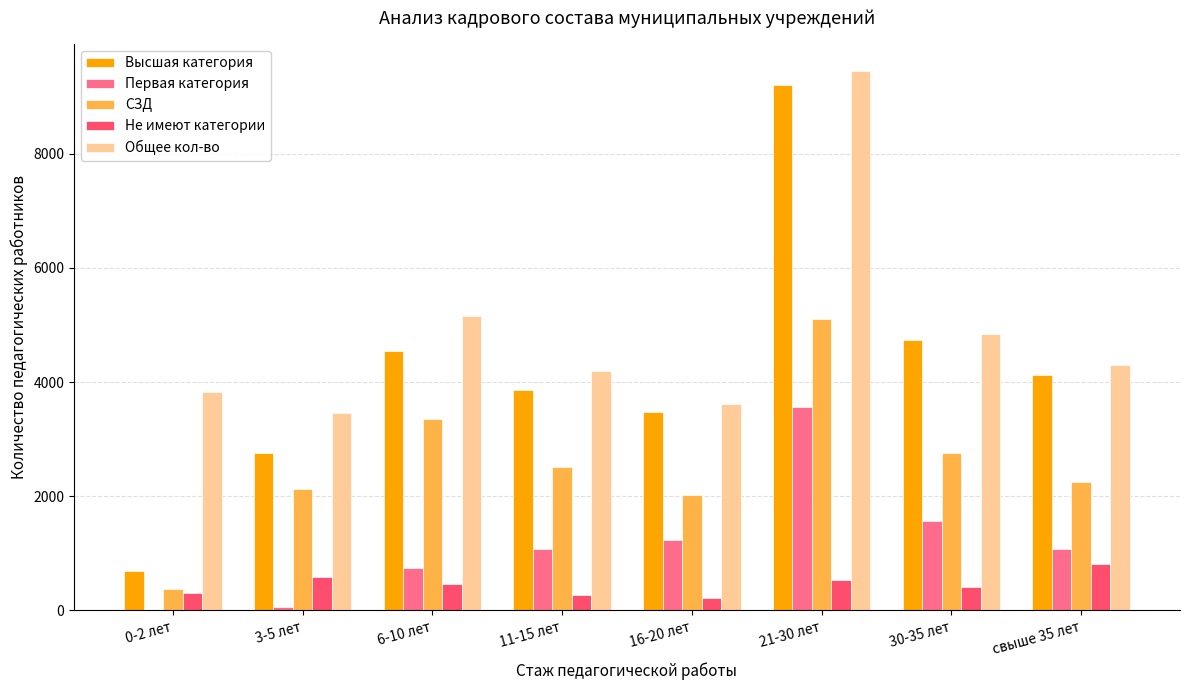

At which label does Не имеют категории reach its peak?

свыше 35 лет